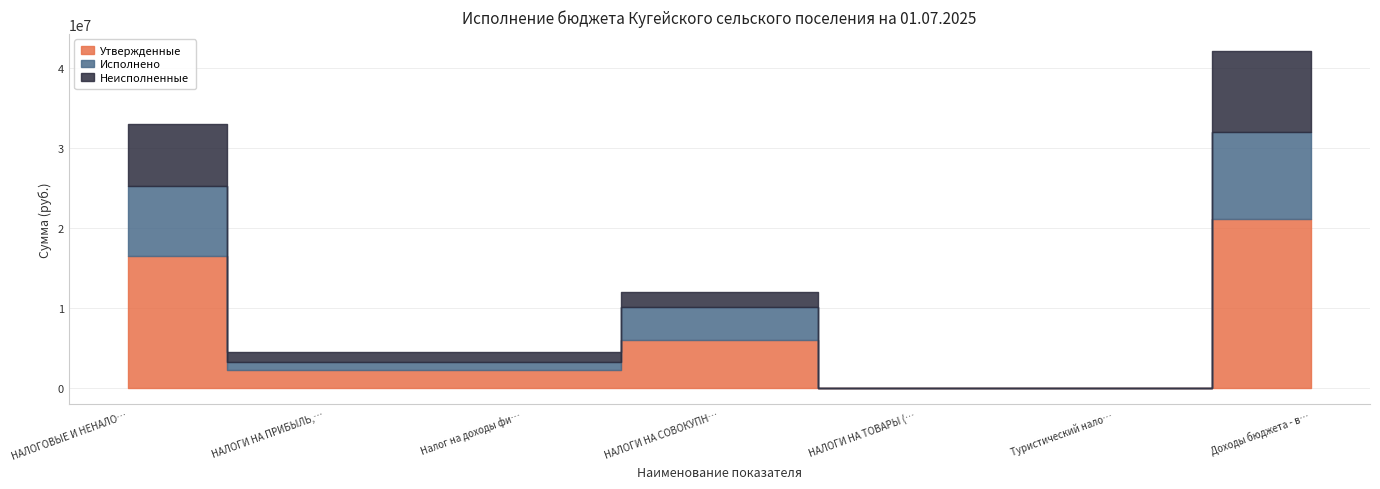

The value of Неисполненные at НАЛОГИ НА СОВОКУПНЫЙ ДОХОД is 2667552.0. True or false?

False